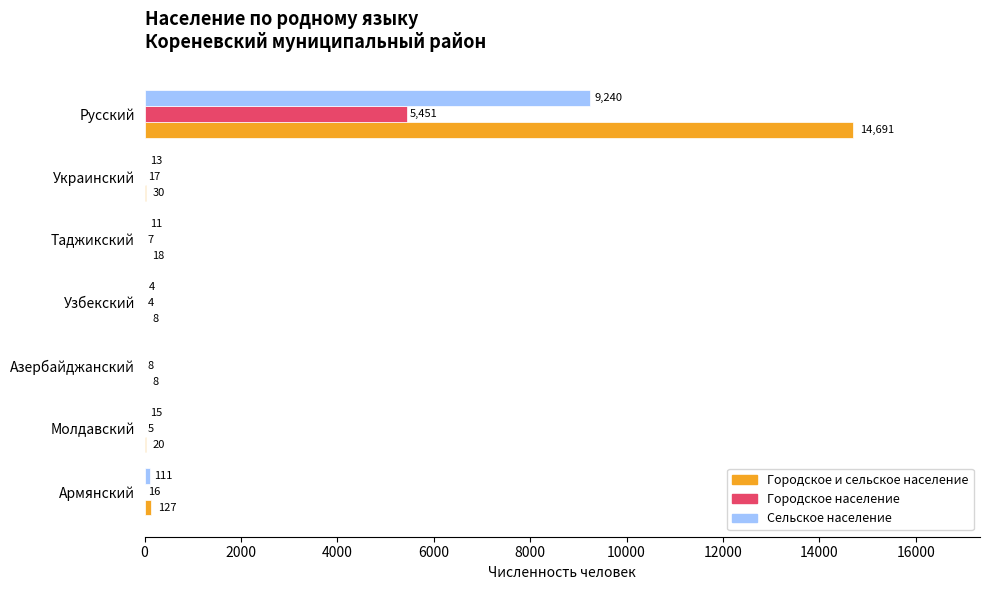

Which series has the largest range (max minus min)?

Городское и сельское население